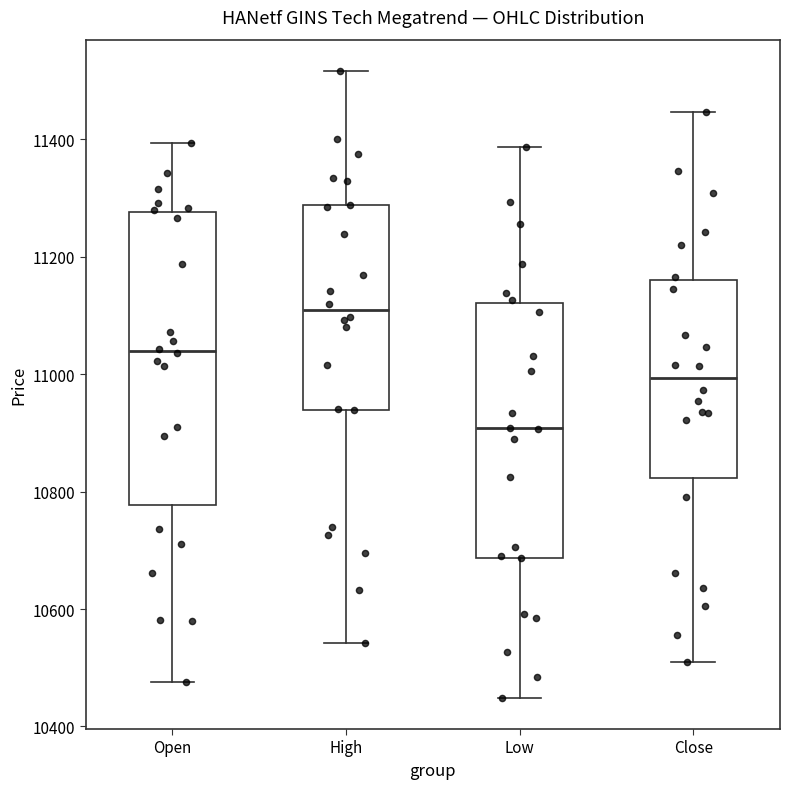

Reading left to right, read every box against the y-axis: the position of its median line, the range the box covers, and the ends of its whiskers. The values are not printed on the chart, so give them approximately, as read against the axis.

Open: median 11040, box 10780 to 11280, whiskers 10480 to 11400
High: median 11100, box 10940 to 11280, whiskers 10540 to 11520
Low: median 10900, box 10680 to 11120, whiskers 10440 to 11380
Close: median 11000, box 10820 to 11160, whiskers 10520 to 11440